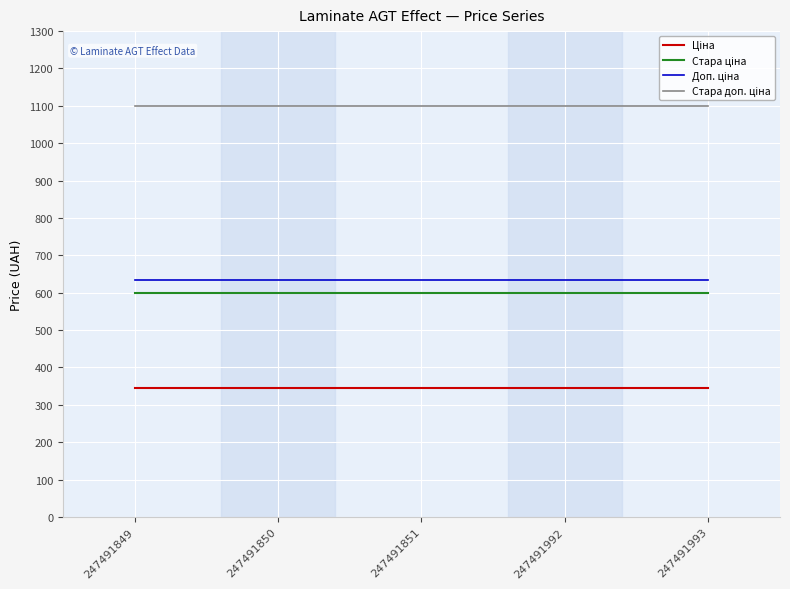

What is the total value across all series at 247491992?

2679.5